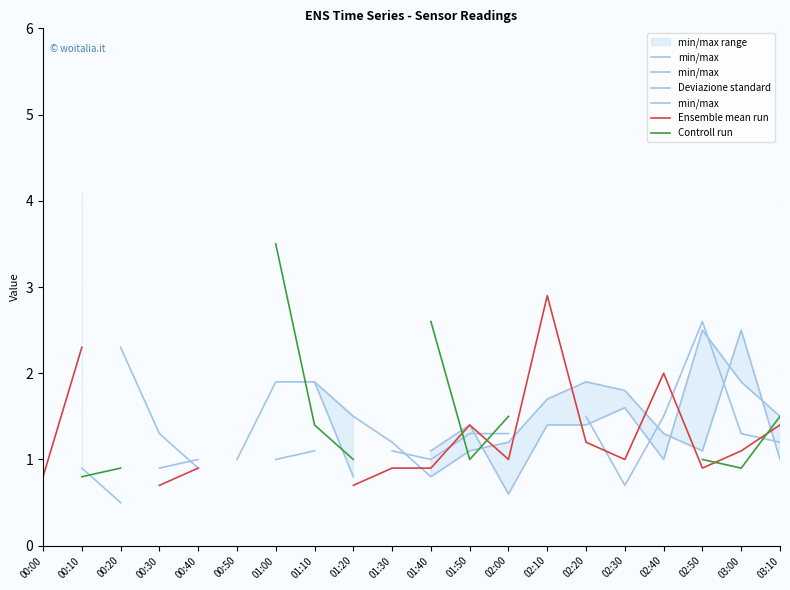

True or false: min/max and Deviazione standard cross at least once.

False